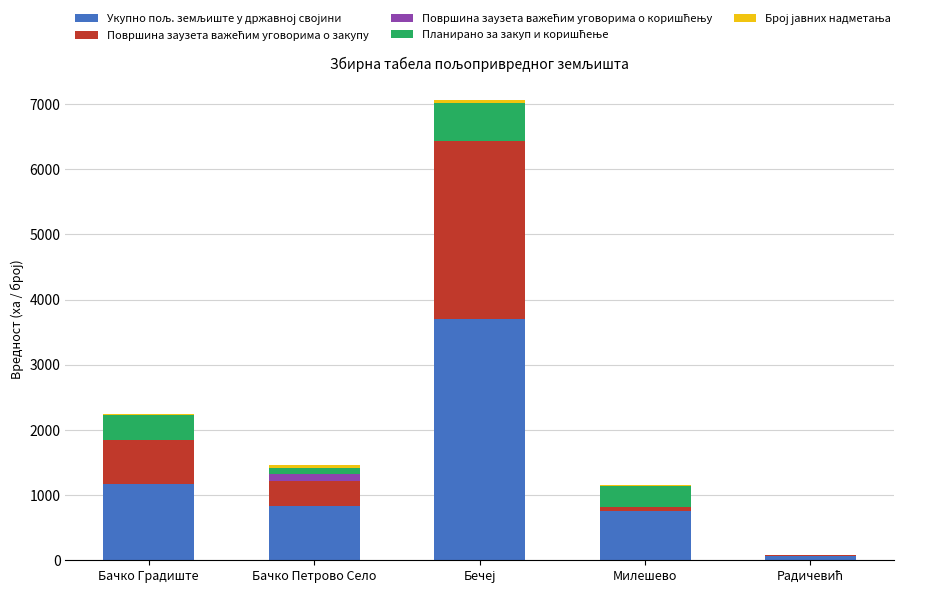

What value does the Површина заузета важећим уговорима о закупу series have at Милешево?

54.3